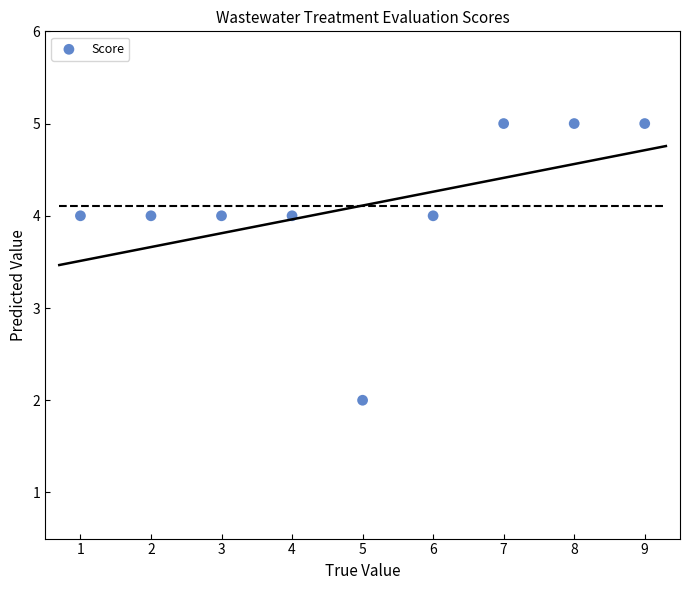

What is the range of X values (max minus min)?

8